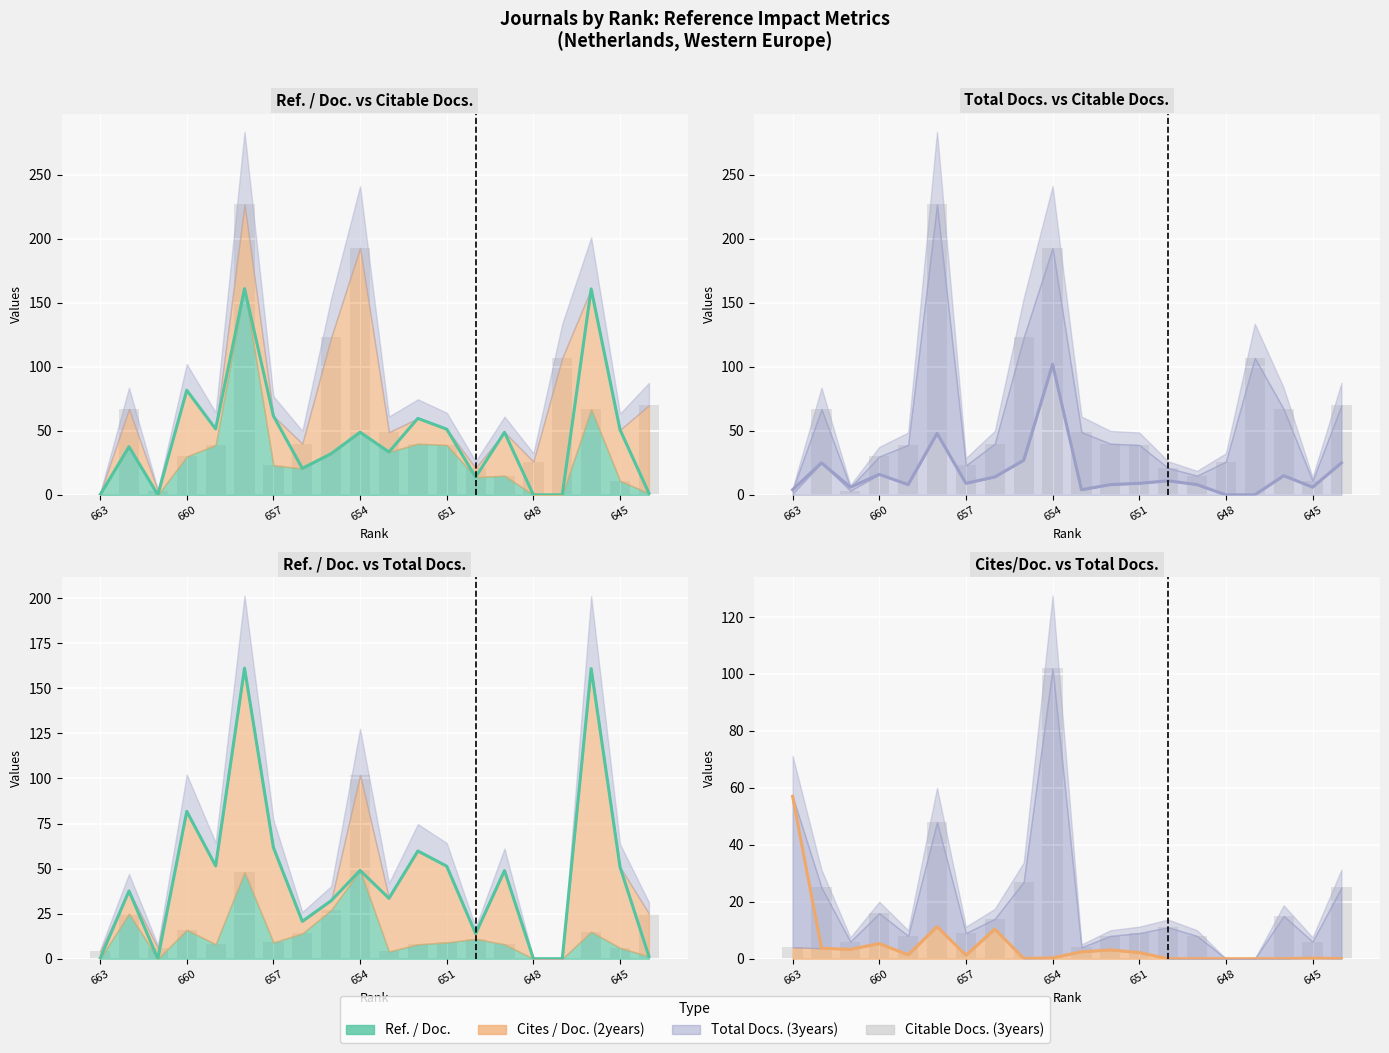

What is the value of the Citable Docs. (3years) bar at the 10th from the left?

193.0